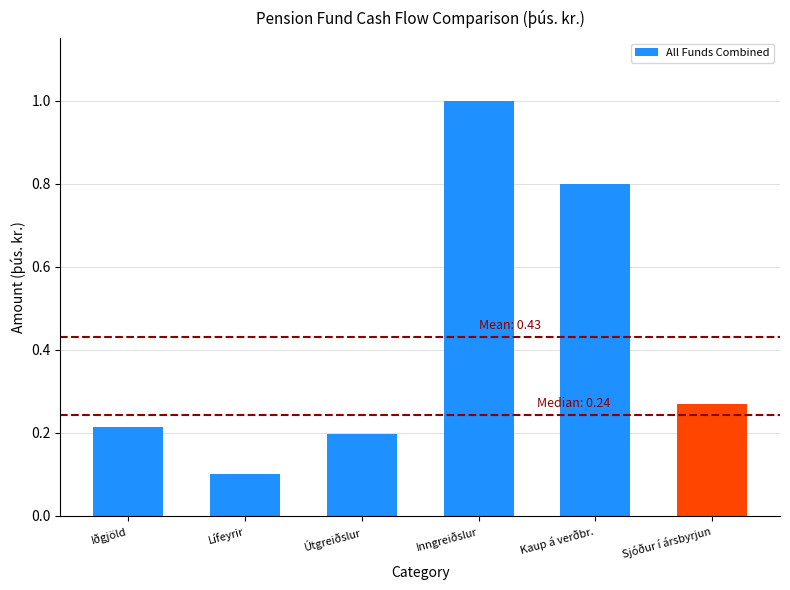

Between Iðgjöld and Inngreiðslur, which is larger?

Inngreiðslur